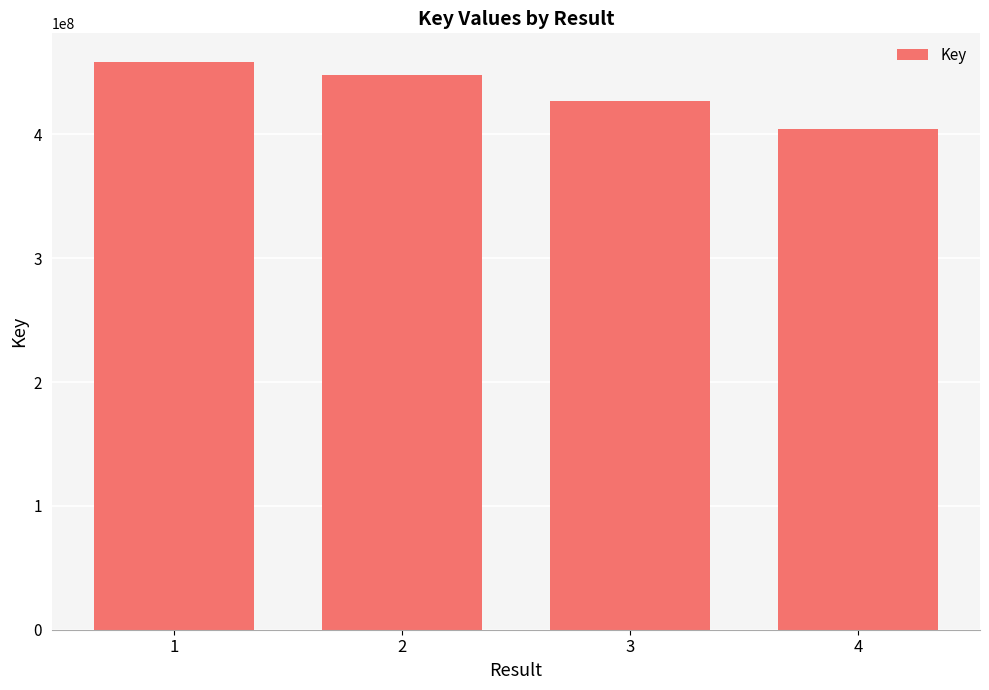

List the labels in order of value, smallest first.

4, 3, 2, 1